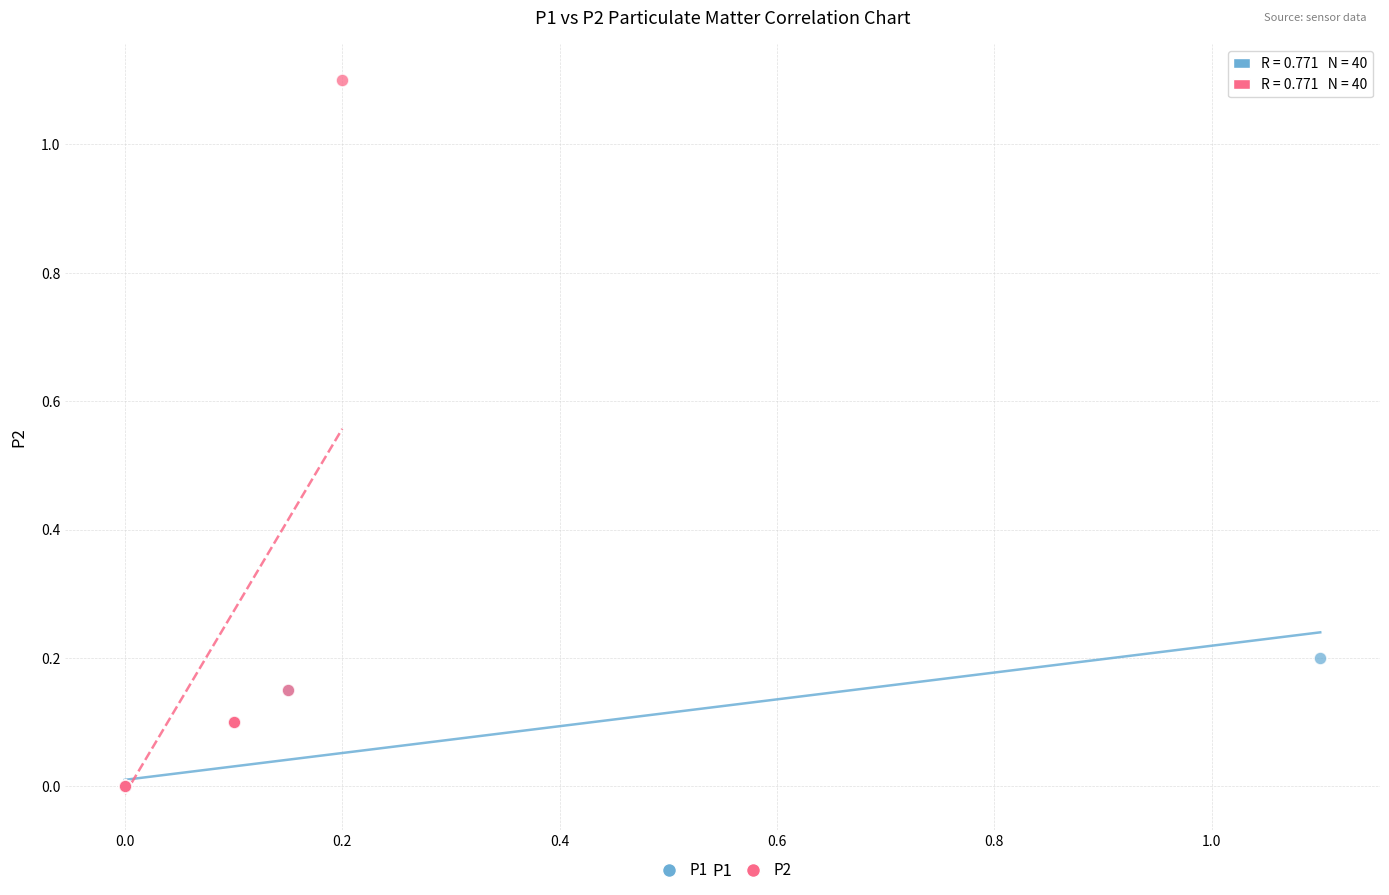

Which series contains the highest Y value?

P2